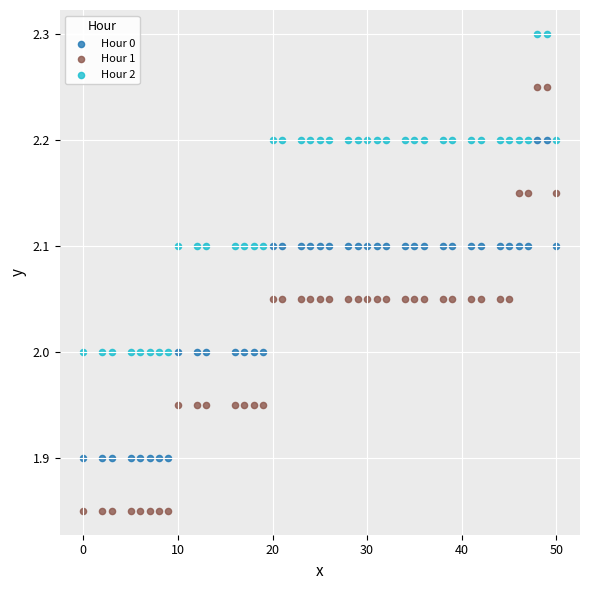

Which series reaches the maximum Y coordinate?

Hour 2